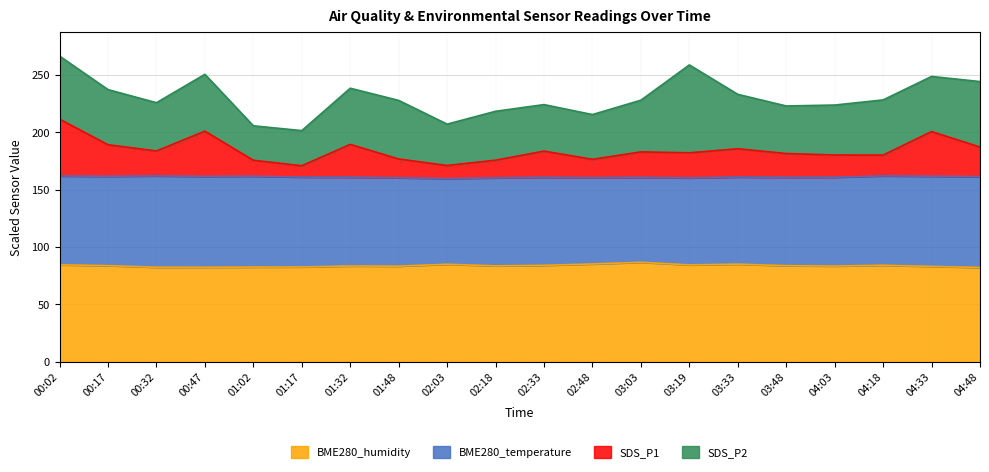

What is the maximum value for BME280_humidity?

86.7